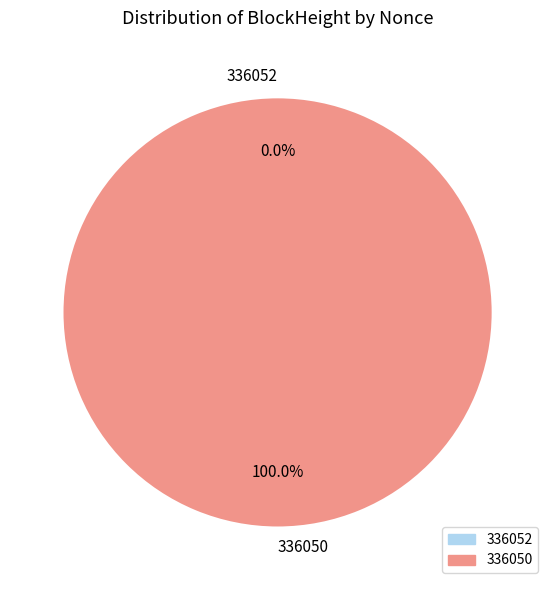

Count the number of slices in the pie.

2